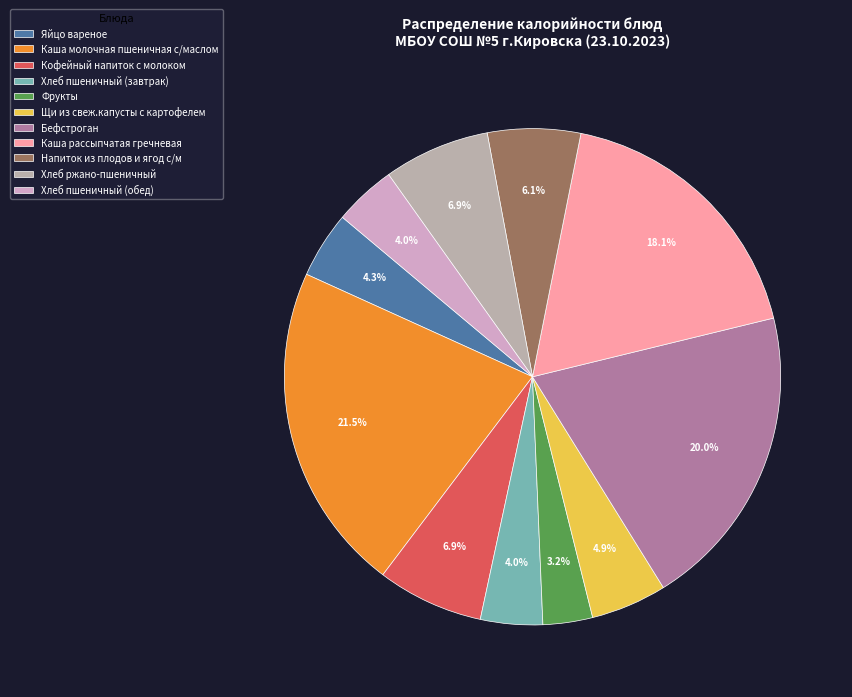

Which has a higher value, Хлеб пшеничный (обед) or Яйцо вареное?

Яйцо вареное